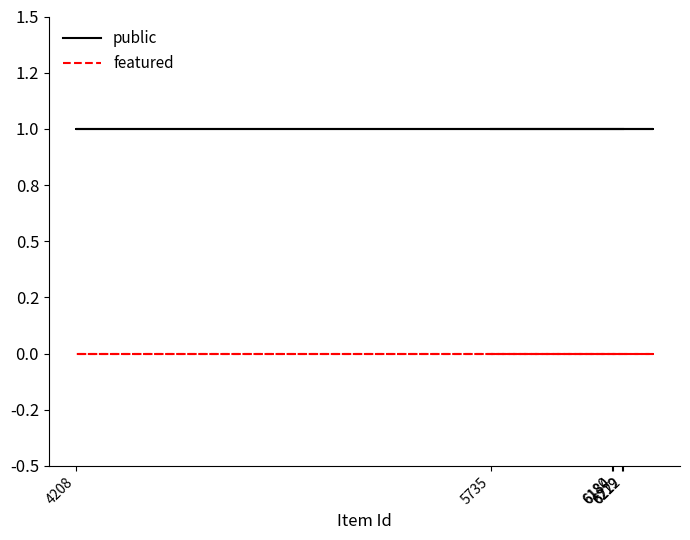

True or false: featured and public intersect in this chart.

False